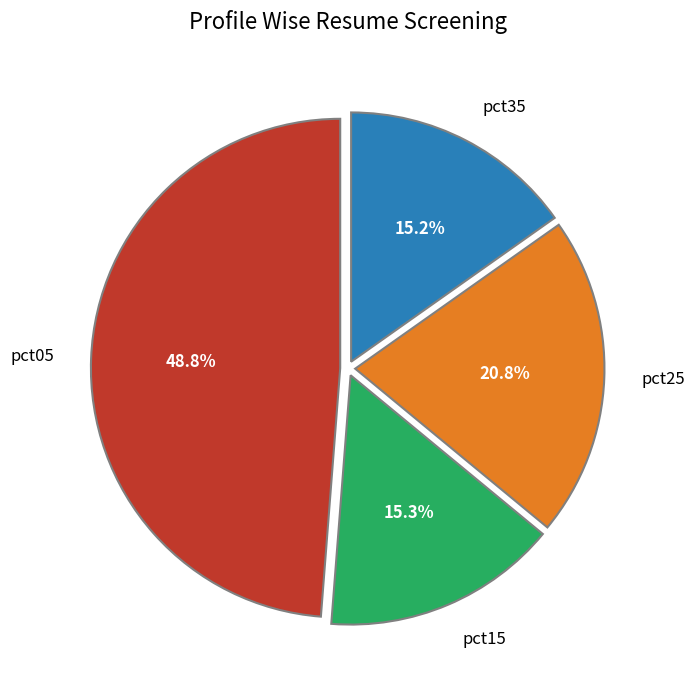

What portion of the pie excludes pct15?

84.7%